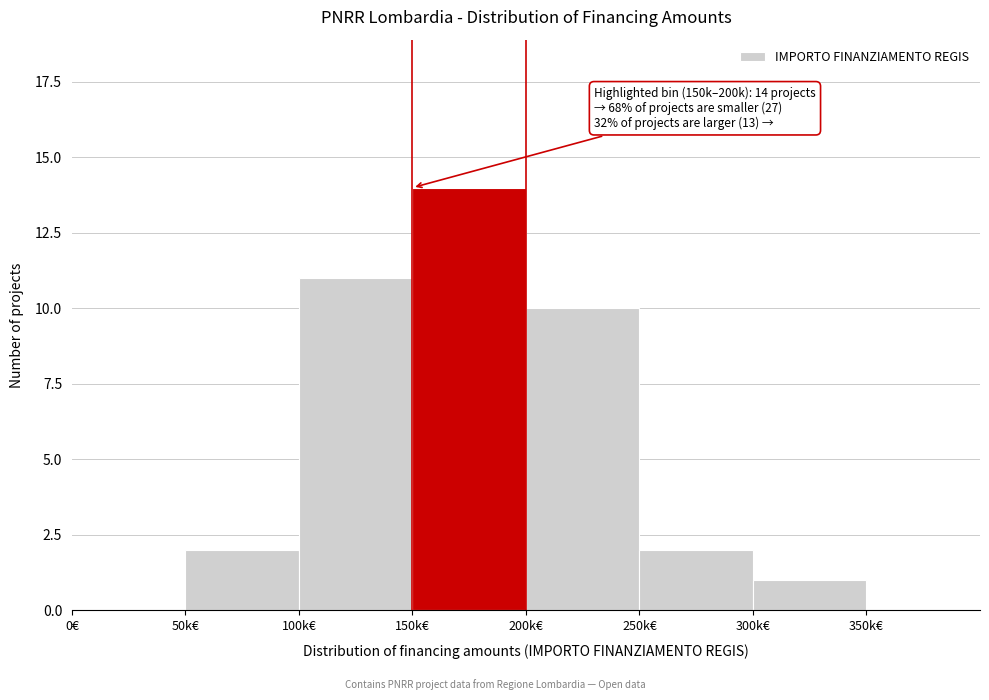

Reading left to right, extract all data points from this chart.

0€=0	50k€=2	100k€=11	150k€=14	200k€=10	250k€=2	300k€=1	350k€=0